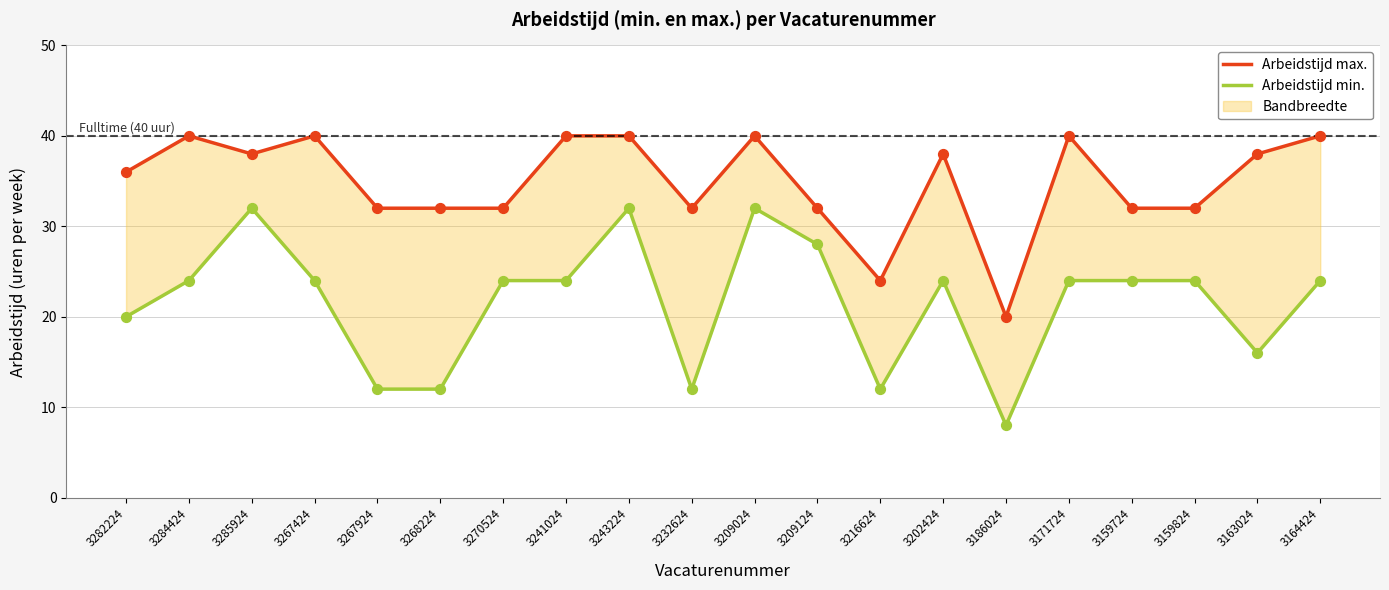

Which series contains the highest Y value?

Arbeidstijd max.